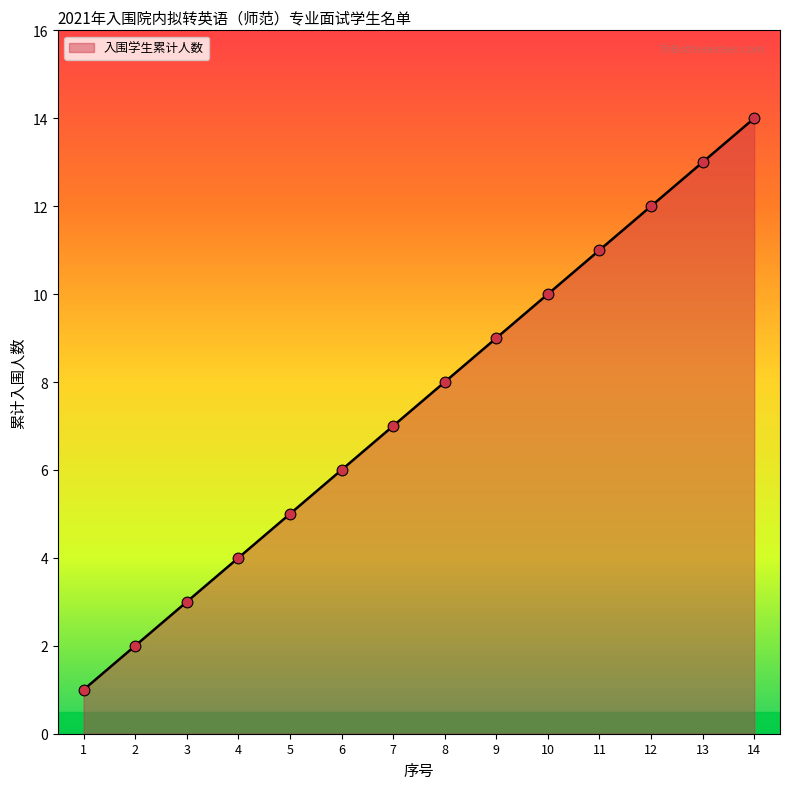

Between 11 and 3, which is larger?

11